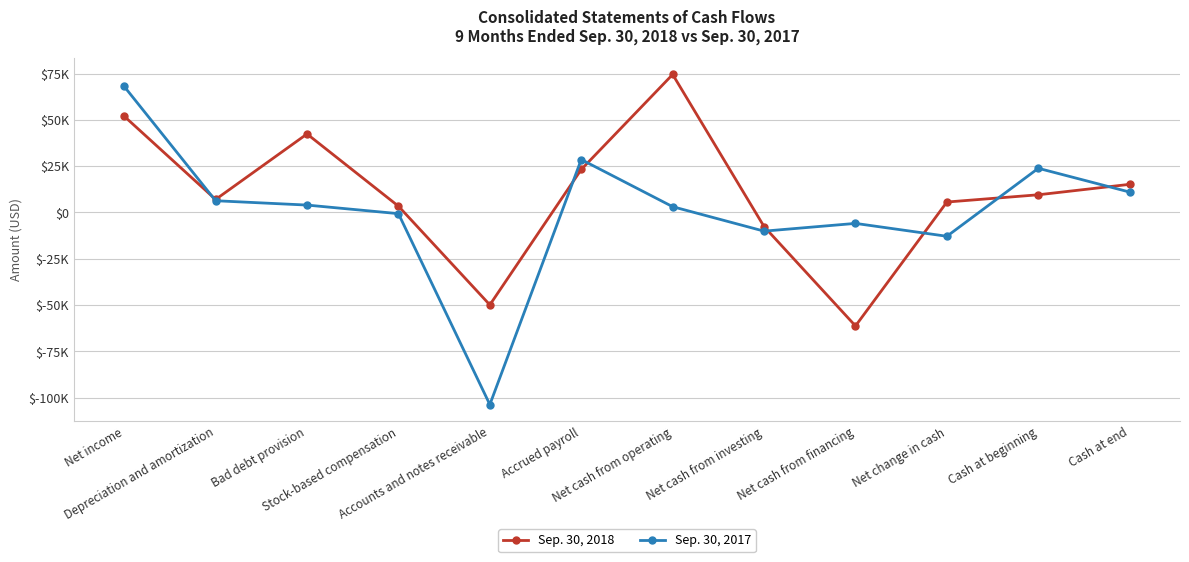

Which series ends up on top after the final intersection of Sep. 30, 2018 and Sep. 30, 2017?

Sep. 30, 2018